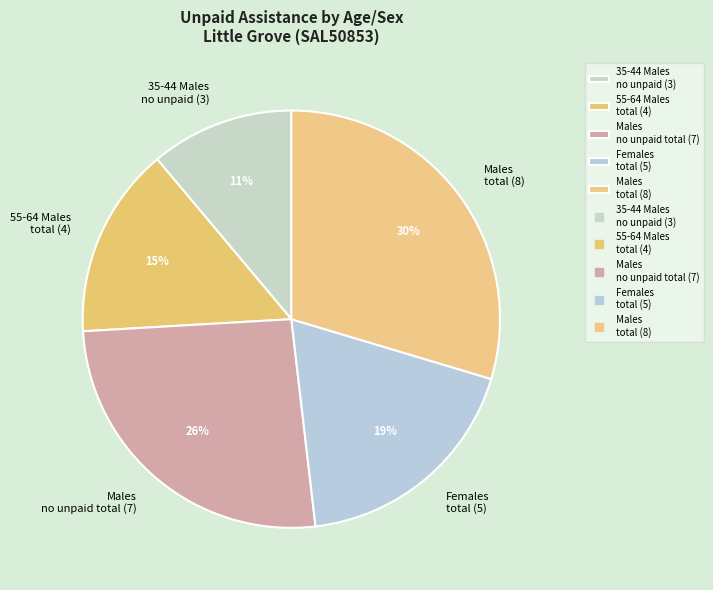

Do Females total (5) and 55-64 Males total (4) together represent more than half of the pie?

No